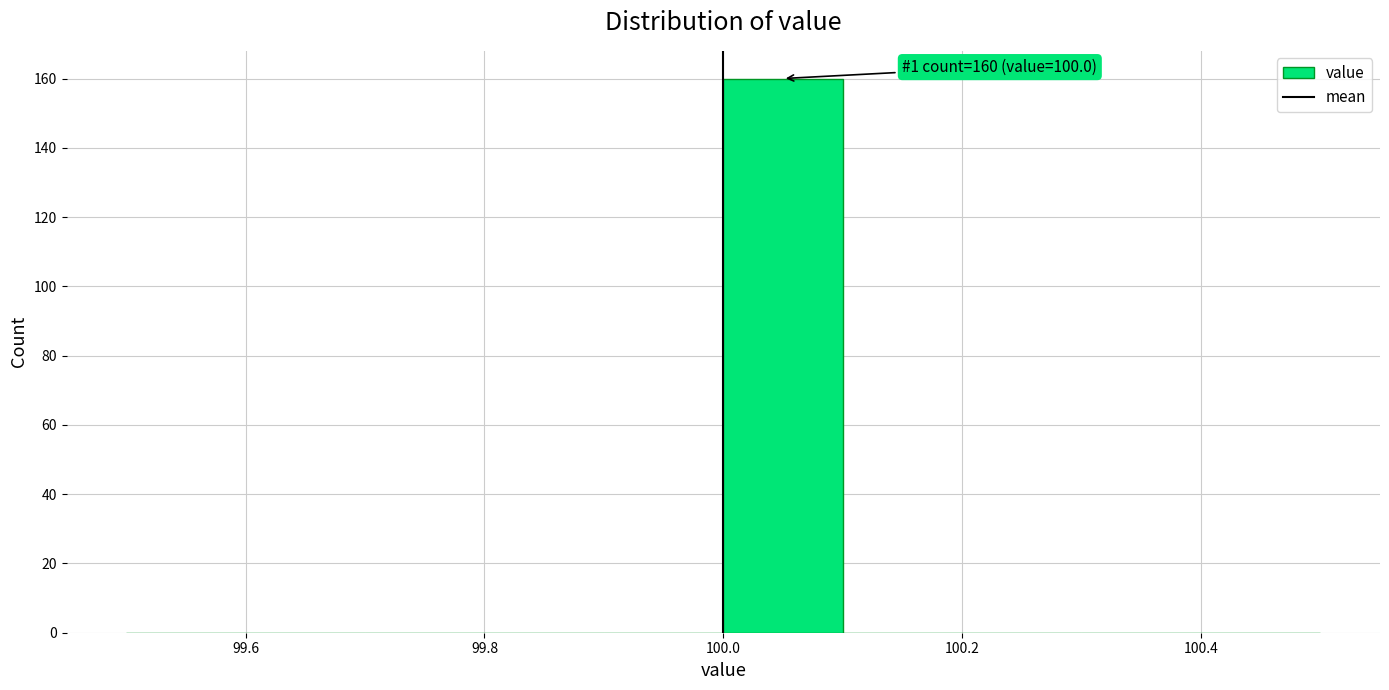

Over which range of the x-axis is the bar tallest?

100.0 to 100.1